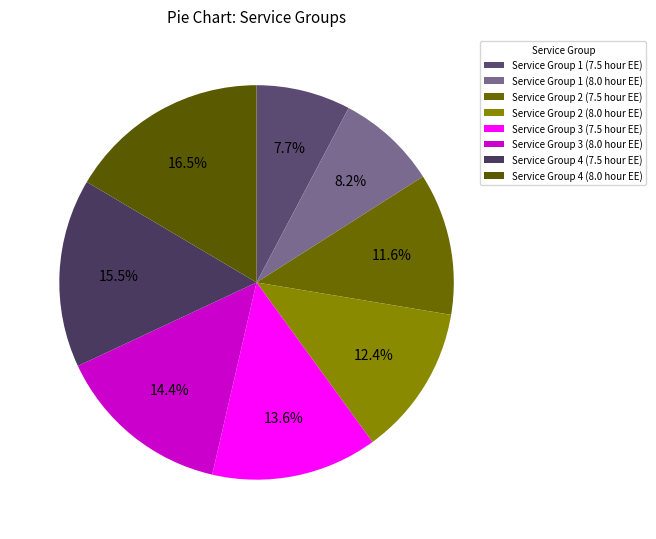

Between Service Group 4 (8.0 hour EE) and Service Group 3 (8.0 hour EE), which is larger?

Service Group 4 (8.0 hour EE)